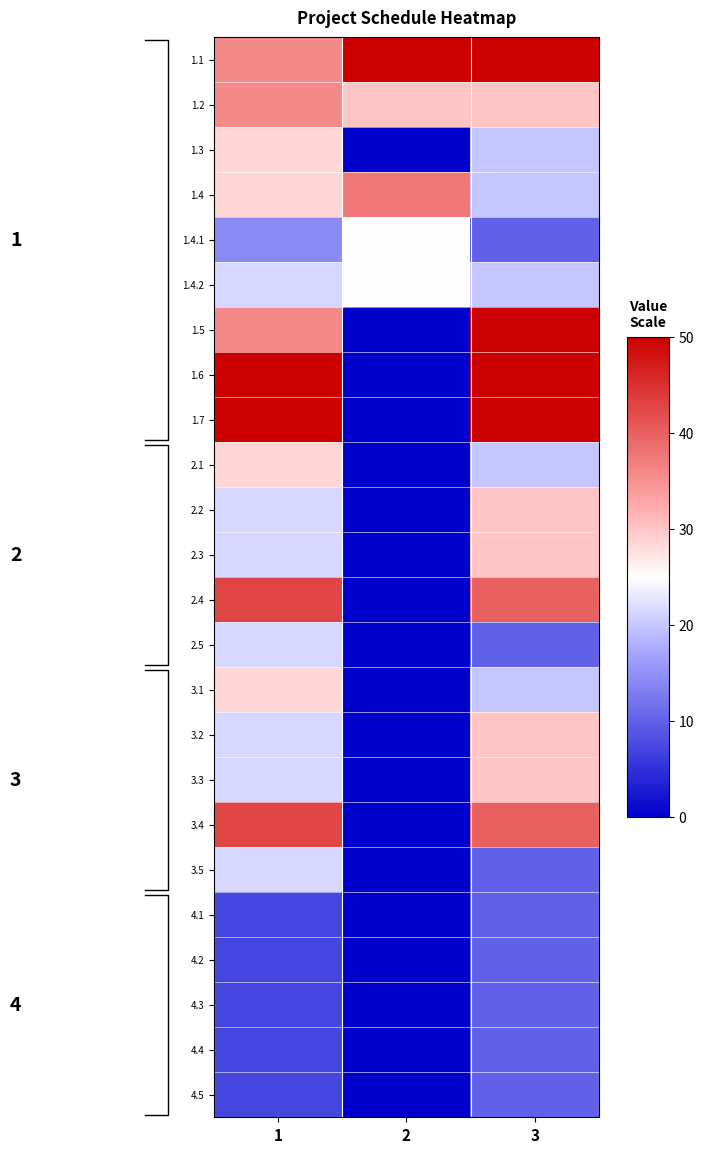

Which label corresponds to the largest value in the chart?

2